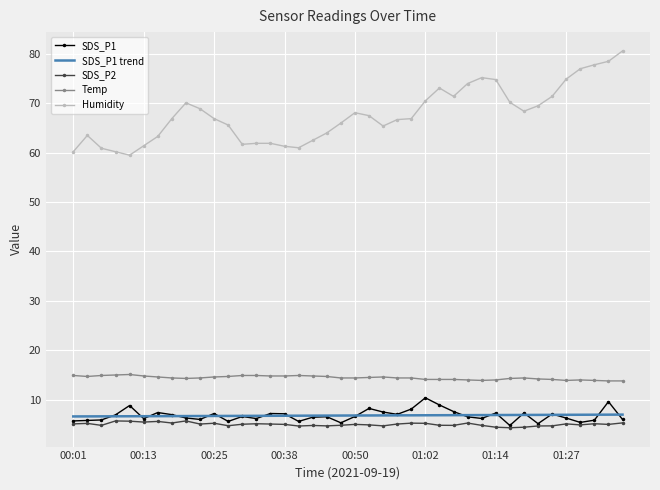

Which series has the largest range (max minus min)?

Humidity